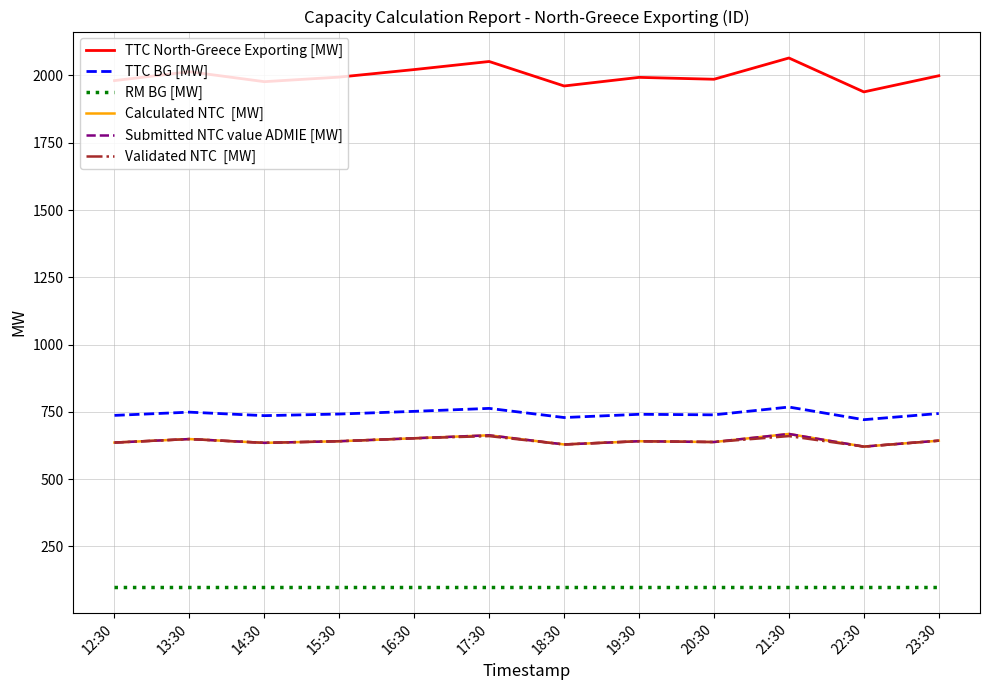

Is this an area chart (filled region under the line)?

No